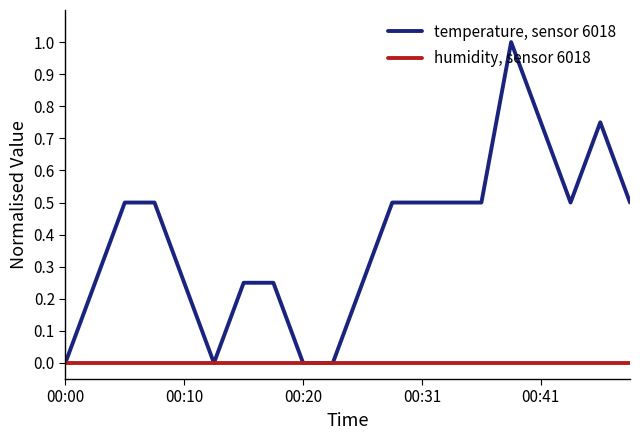

Which series has the largest range (max minus min)?

temperature, sensor 6018